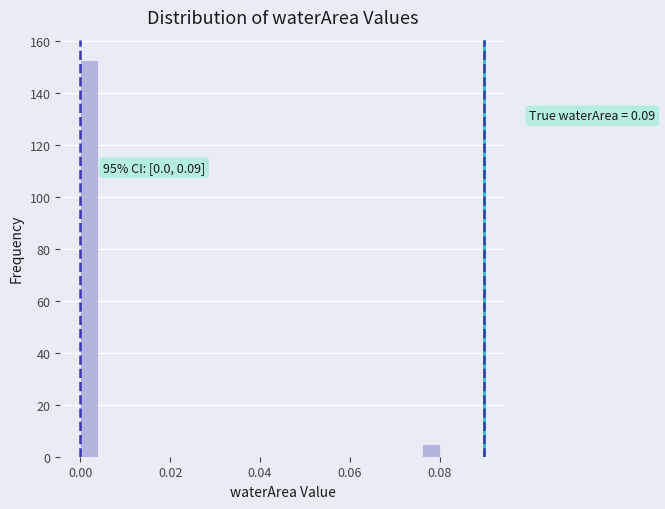

Read against the x-axis, roughly where is the centre of the tallest bar?

0.002